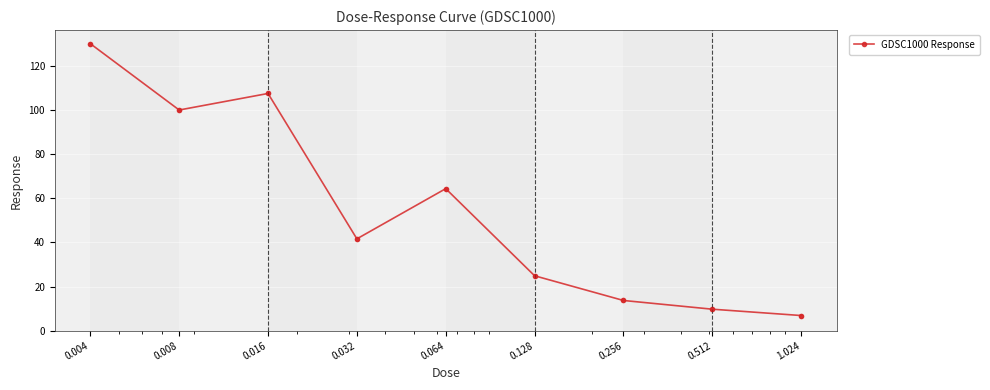

What is the smallest value displayed?

6.9